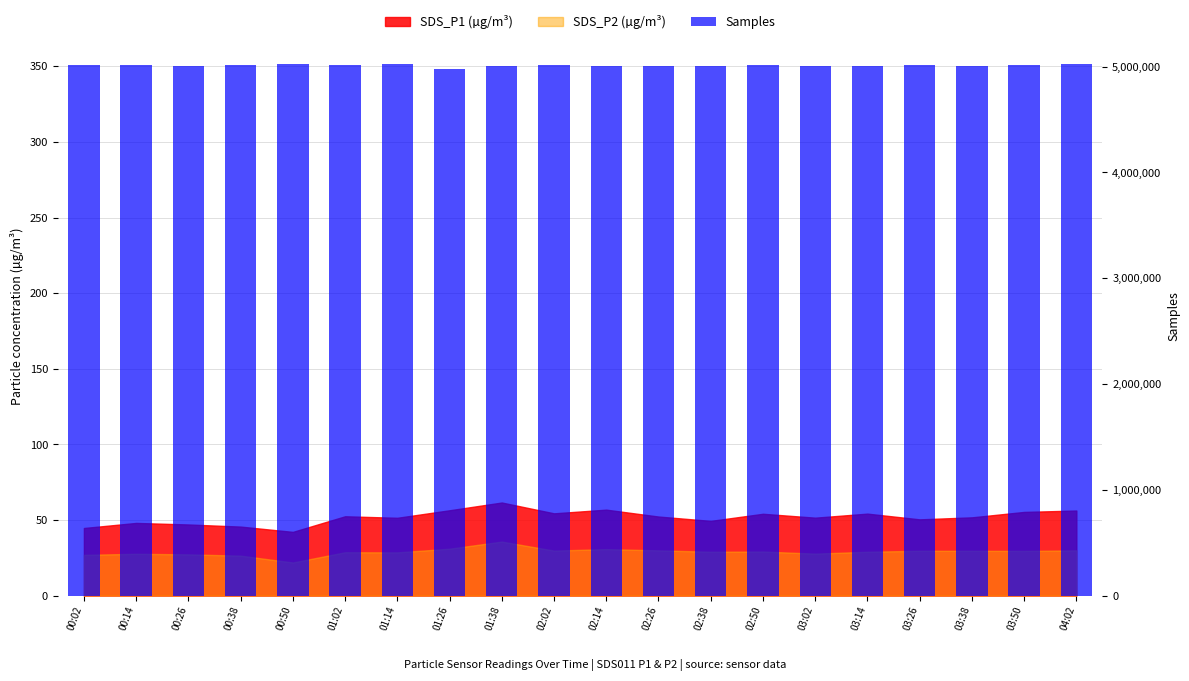

Reading left to right, extract all data points from this chart.

00:02=5012814	00:14=5010770	00:26=5005389	00:38=5010118	00:50=5026789	01:02=5015783	01:14=5024013	01:26=4974207	01:38=5006371	02:02=5012393	02:14=5004279	02:26=5008048	02:38=5004775	02:50=5018662	03:02=5007606	03:14=5005556	03:26=5018801	03:38=5007826	03:50=5011384	04:02=5025532